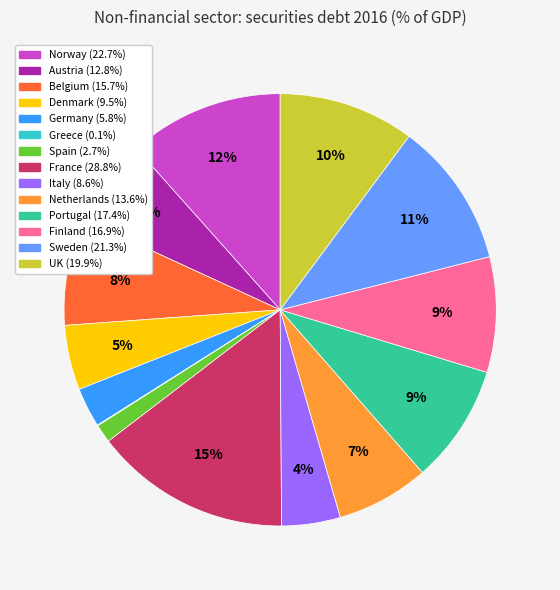

To the nearest percent, what is the difference between the largest and smallest slice percentages?

15%